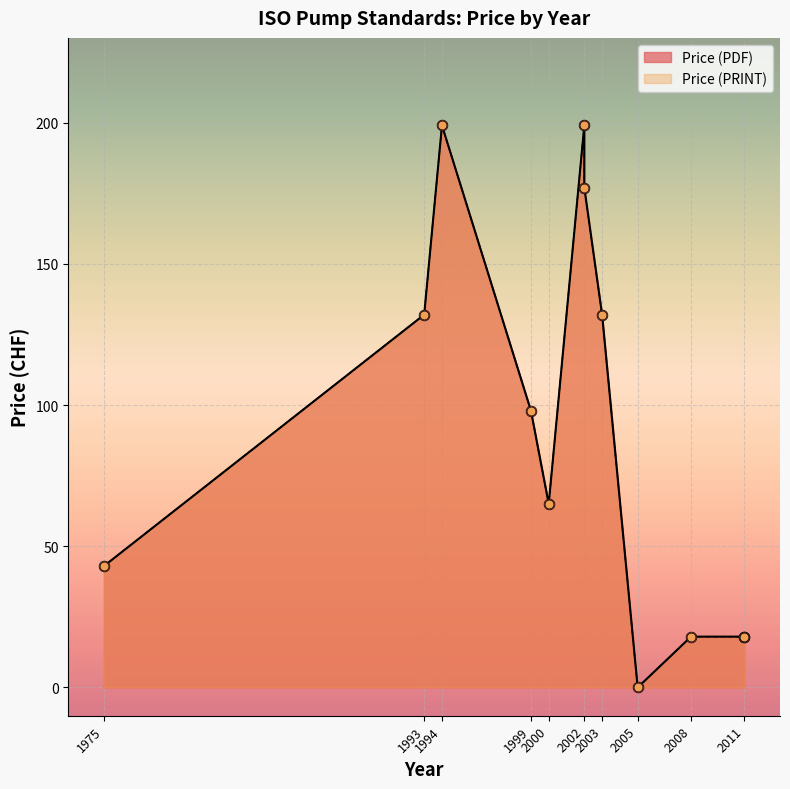

Which series has the widest spread of Y values?

Price (PDF)